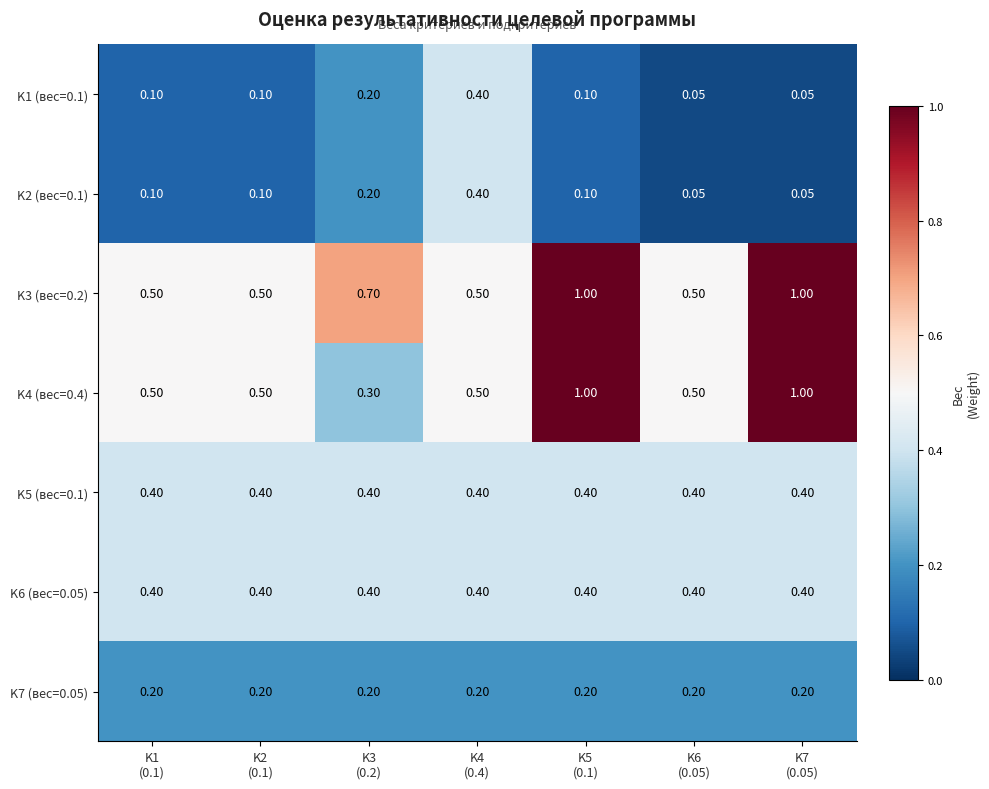

At how many categories does at least one series exceed 0?

7